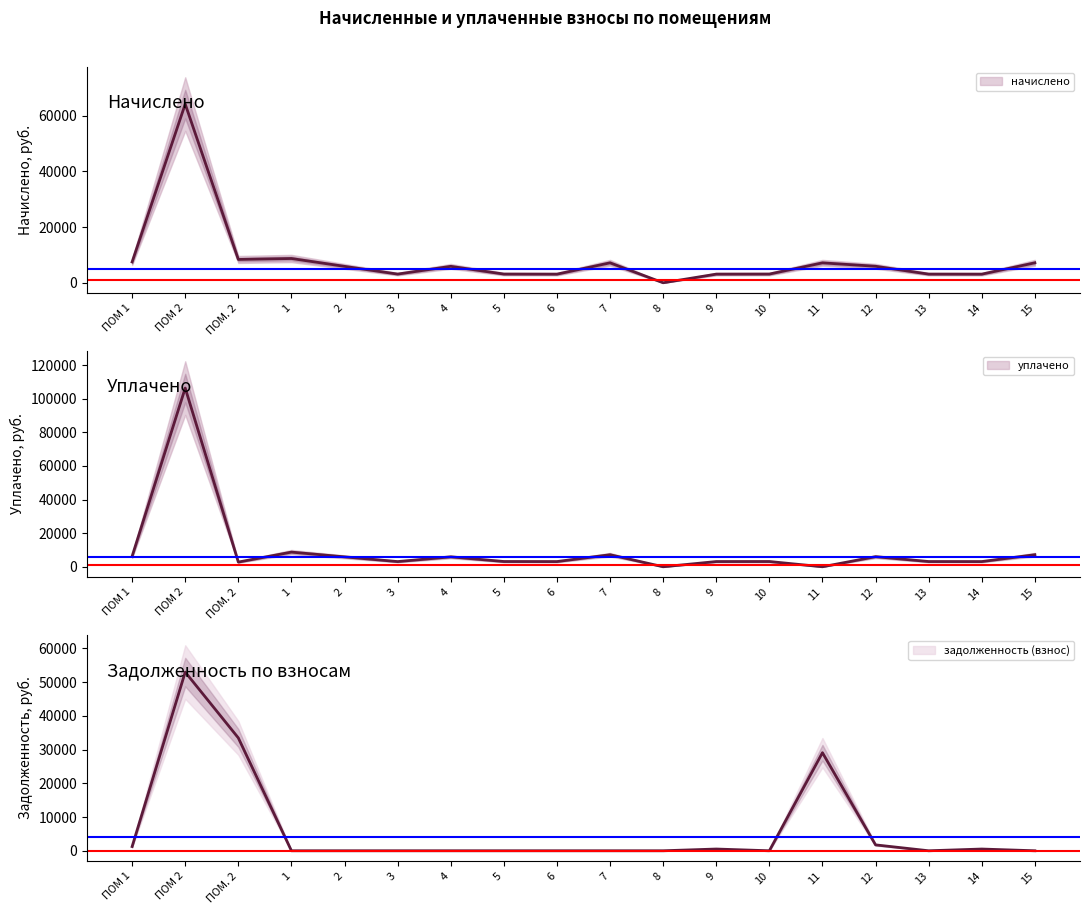

Reading right to left, list all the values displayed in this chart.

начислено: 7170.5	3096.7	3113.3	5928.5	7153.9	3129.8	3105.0	0.0	7162.2	3096.7	3129.8	5903.6	3121.6	5895.4	8718.8	8375.9	64215.5	7485.1
уплачено: 7170.5	3096.7	3113.3	6000.0	0.0	3129.8	3105.0	0.0	7162.2	3096.7	3129.8	5903.6	3083.9	5895.4	8718.8	2792.0	106301.2	6237.6
задолженность (взнос): 0.0	516.1	0.0	1745.5	29082.2	0.0	517.5	0.0	0.0	0.0	0.0	0.0	0.0	0.0	0.0	33463.4	52986.8	1247.5